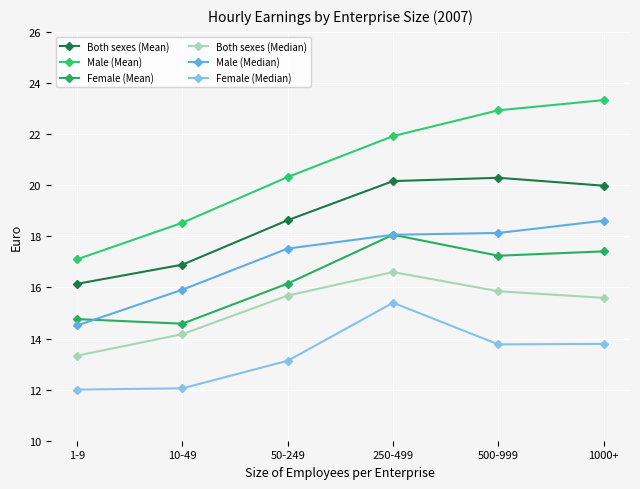

How many data points in Female (Mean) are less than 17?

3